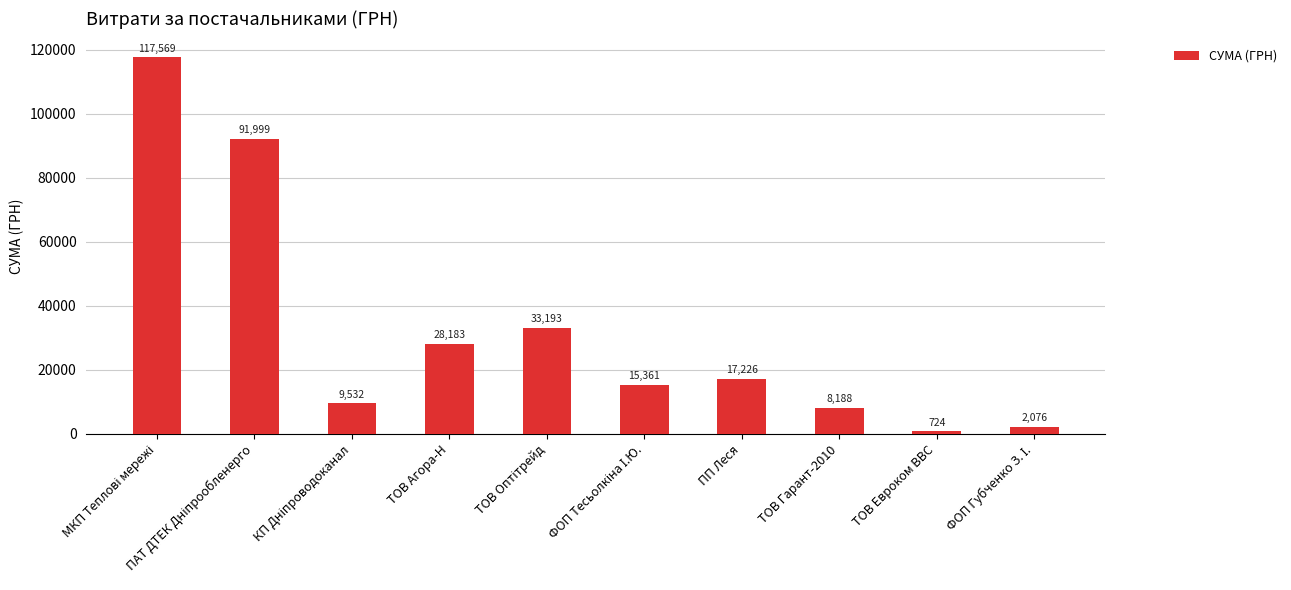

What is the average value?

32405.0